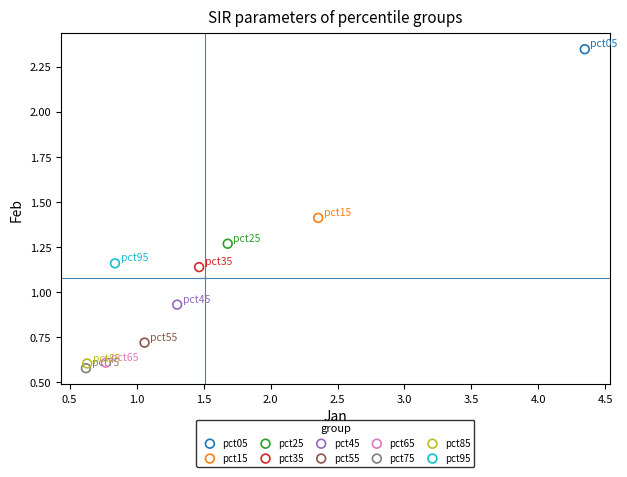

Which series reaches the maximum Y coordinate?

pct05